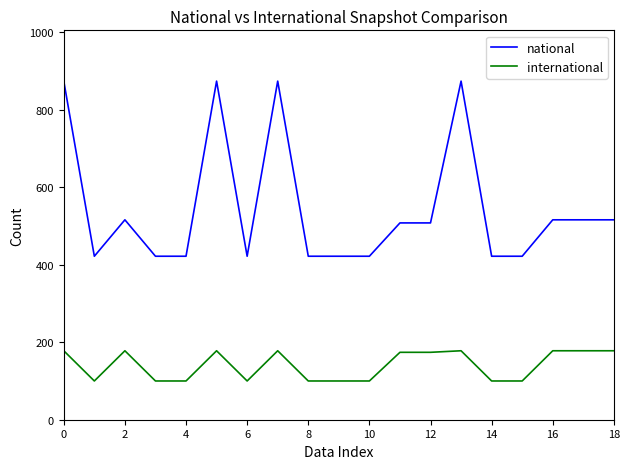

What is the maximum value for national?

874